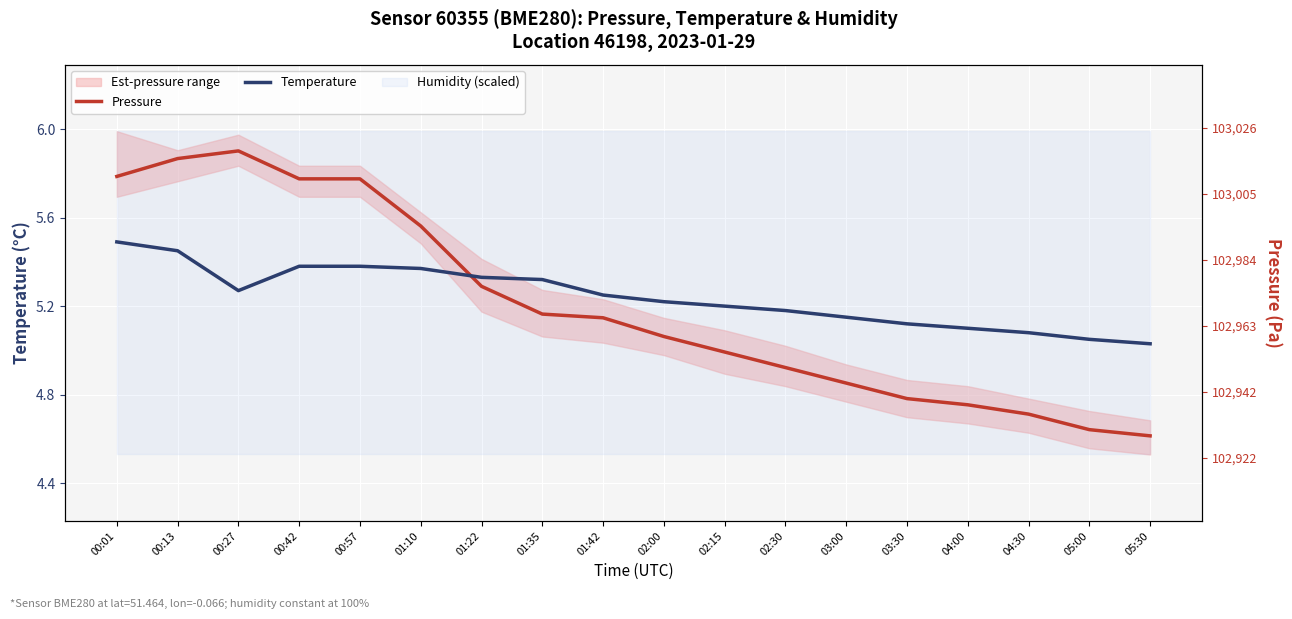

True or false: Pressure and Temperature cross at least once.

True